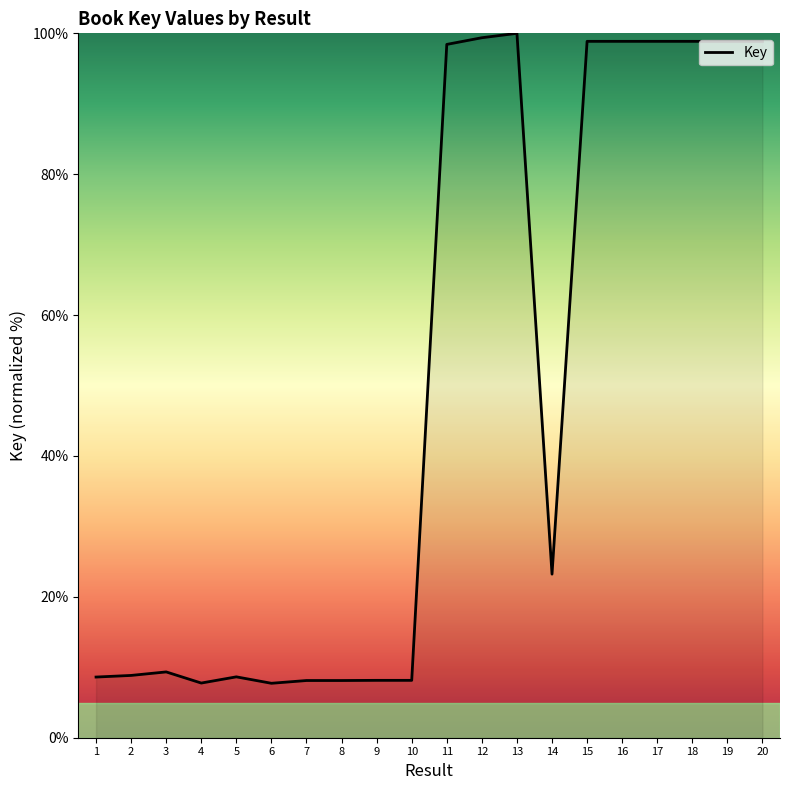

How many lines are shown in the chart?

1